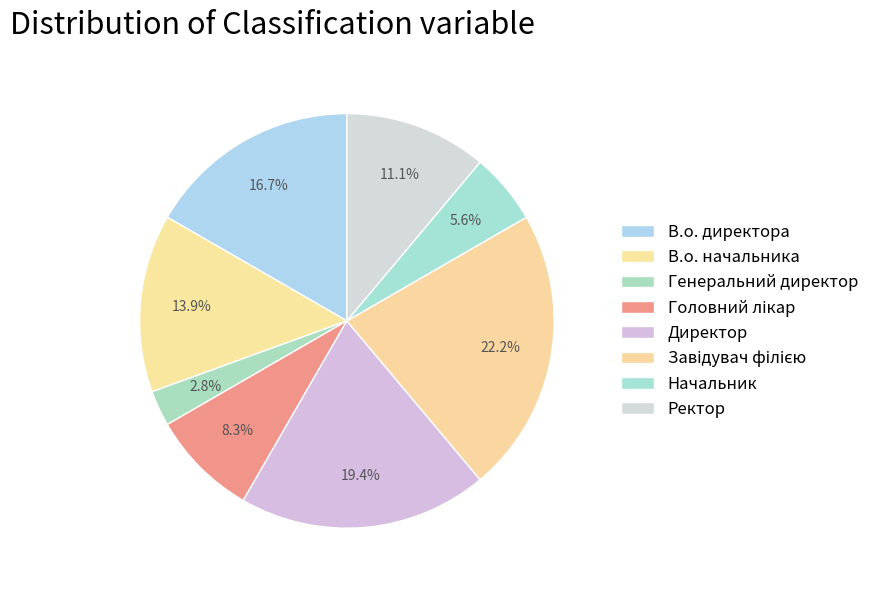

To the nearest percent, what percentage of the pie is Ректор?

11%